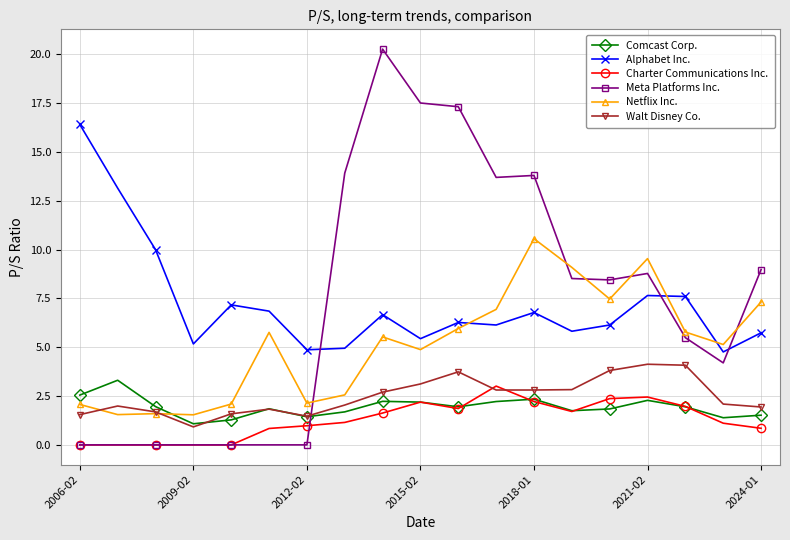

True or false: Comcast Corp. has more than 0 interior local peaks.

True